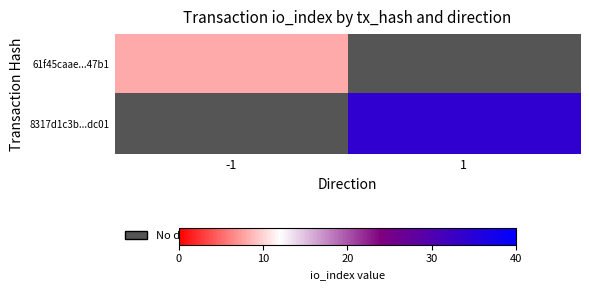

Rank the series at -1 from highest to lowest value.

61f45caae...47b1, 8317d1c3b...dc01